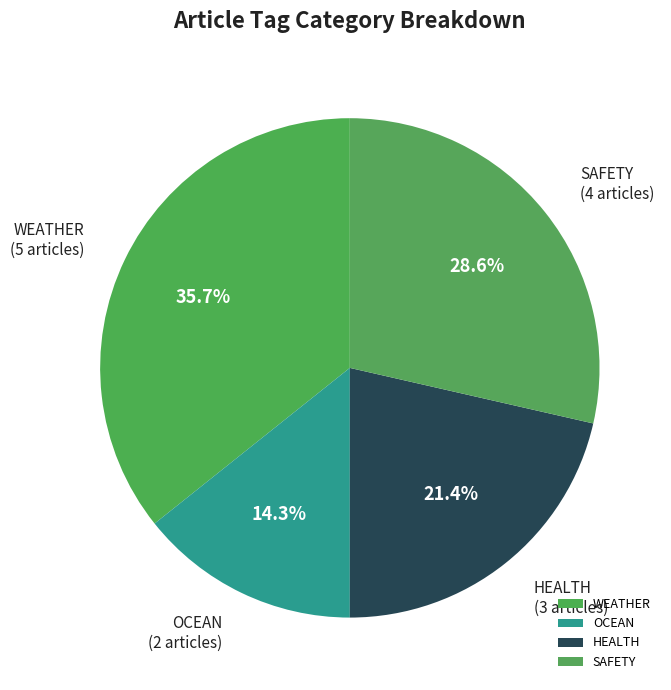

What is the ratio of the value at SAFETY to the value at OCEAN?

2.0